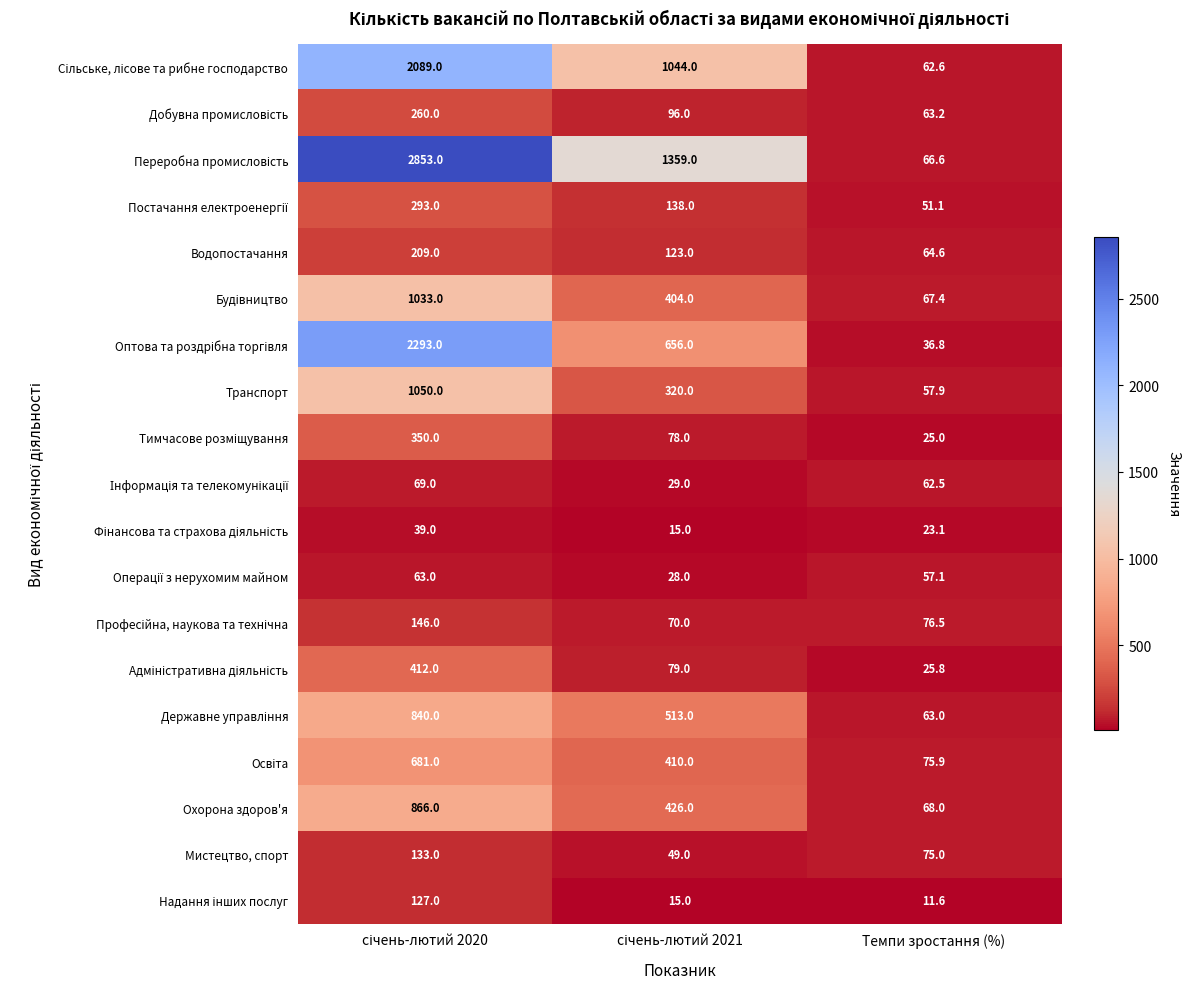

Which label corresponds to the smallest value in the chart?

Темпи зростання (%)